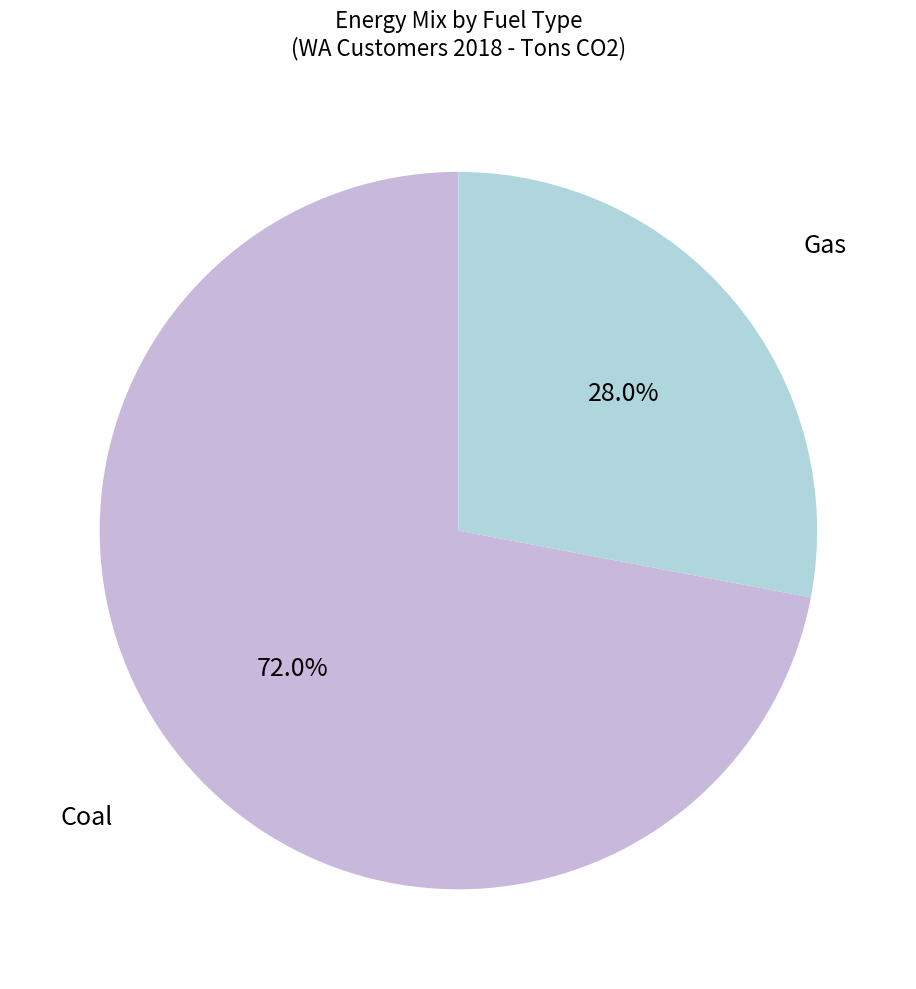

Do Coal and Gas together represent more than half of the pie?

Yes